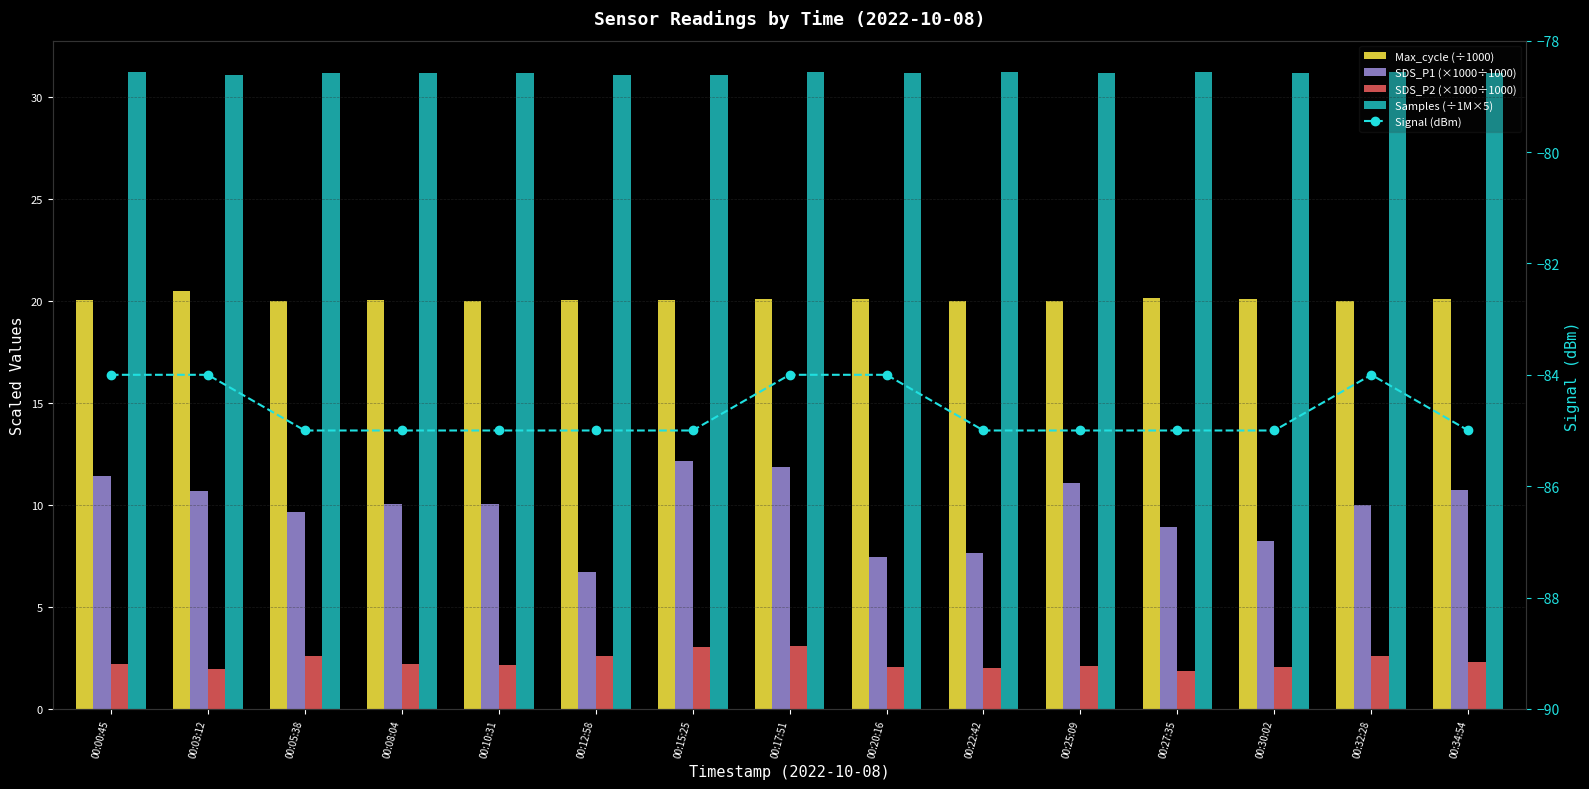

Does the chart contain any negative values?

Yes